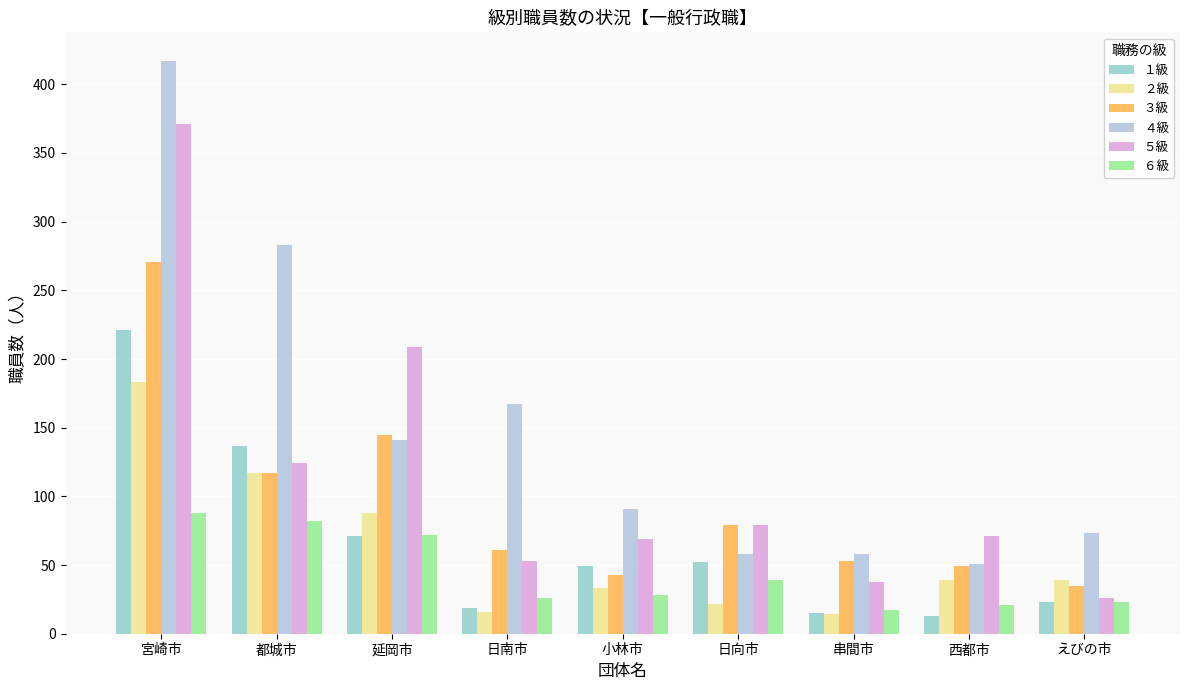

List the series in order of their peak value, lowest first.

６級, ２級, １級, ３級, ５級, ４級